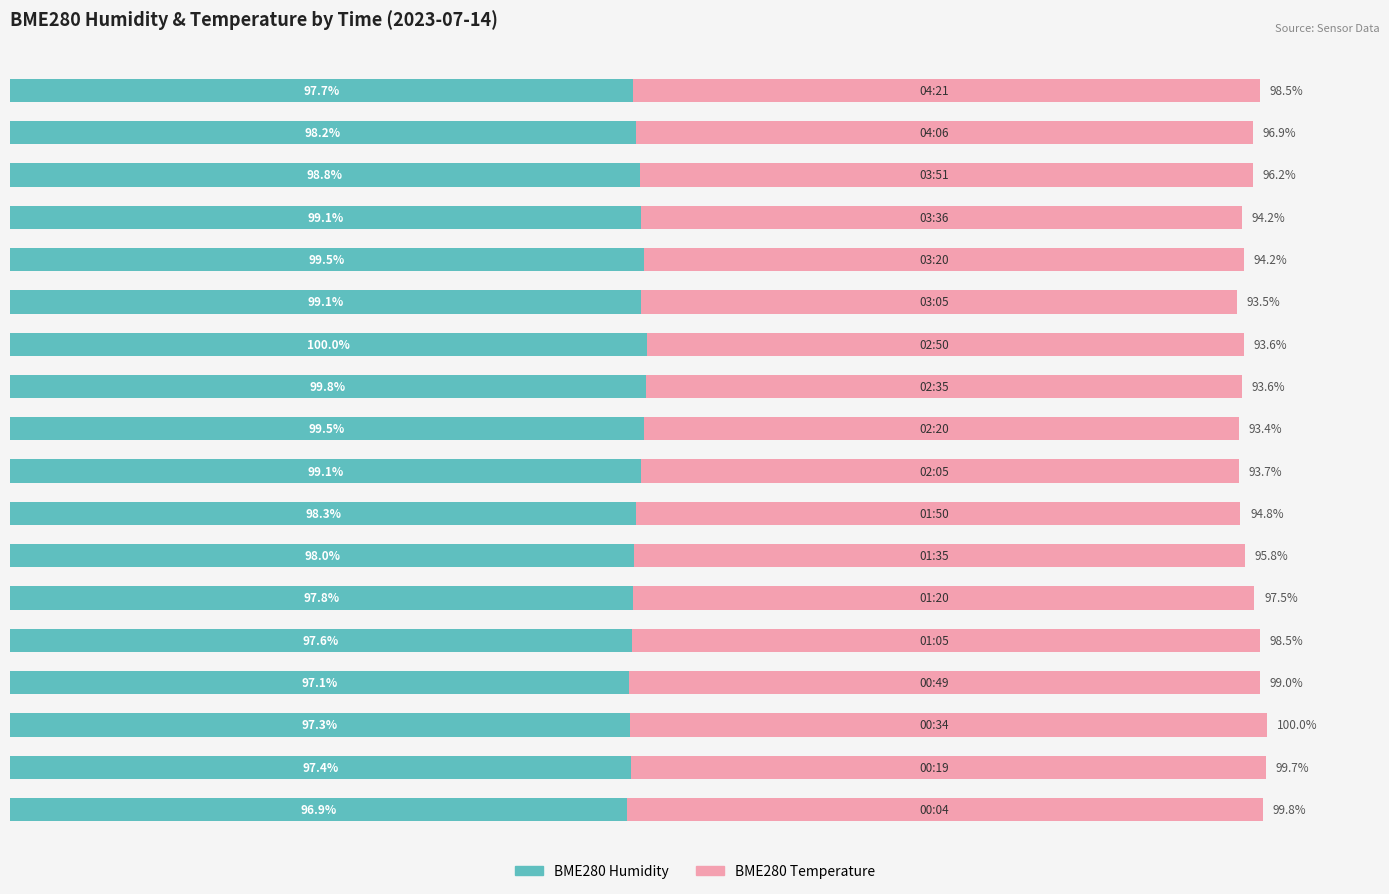

Rank the series by their average value, from highest to lowest.

BME280 Humidity, BME280 Temperature